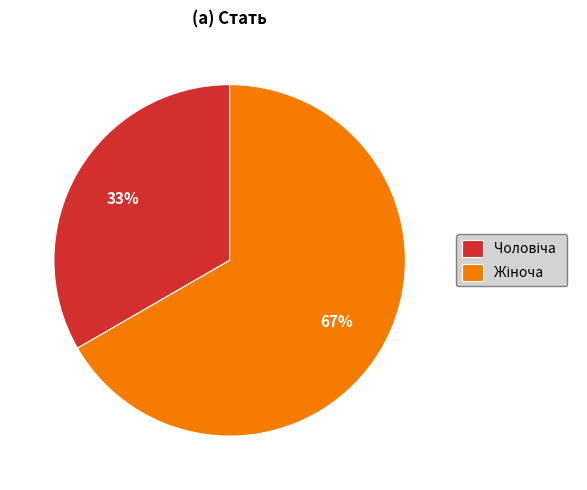

Is there a majority slice in this chart?

Yes